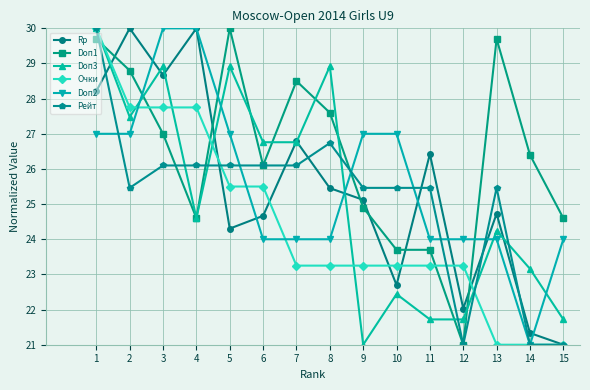

What is the greatest value displayed?

30.0